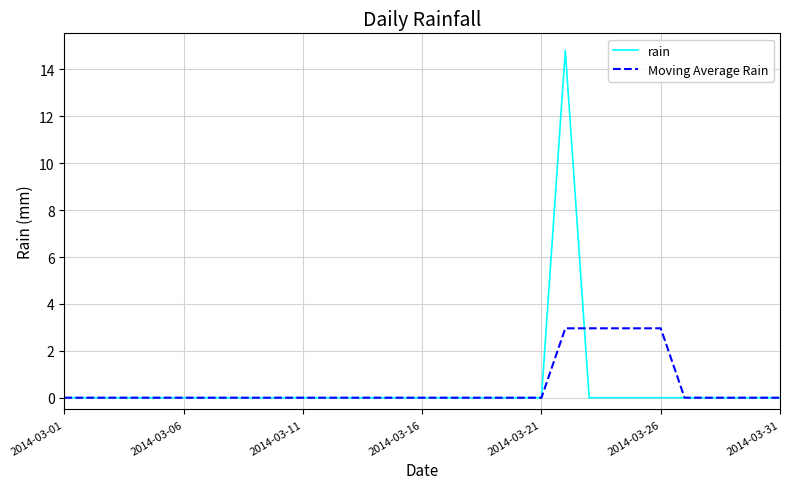

Which series has the largest range (max minus min)?

rain